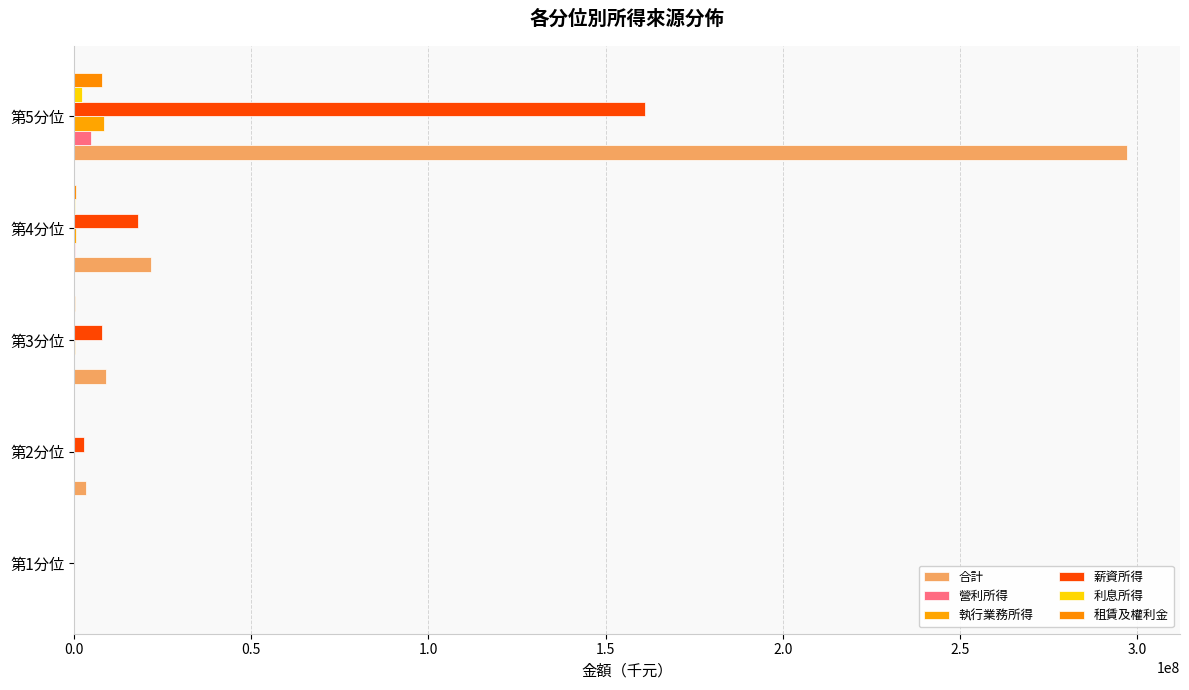

What is the average value of the 薪資所得 series?

37997726